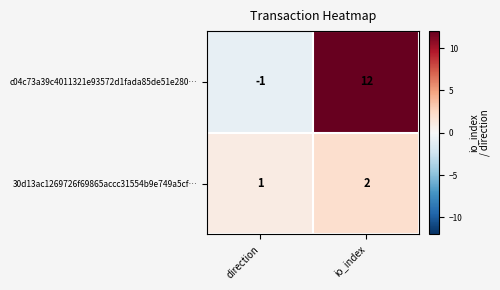

Where is 30d13ac1269726f69865accc31554b9e749a5cf… nearest to the value 1?

direction